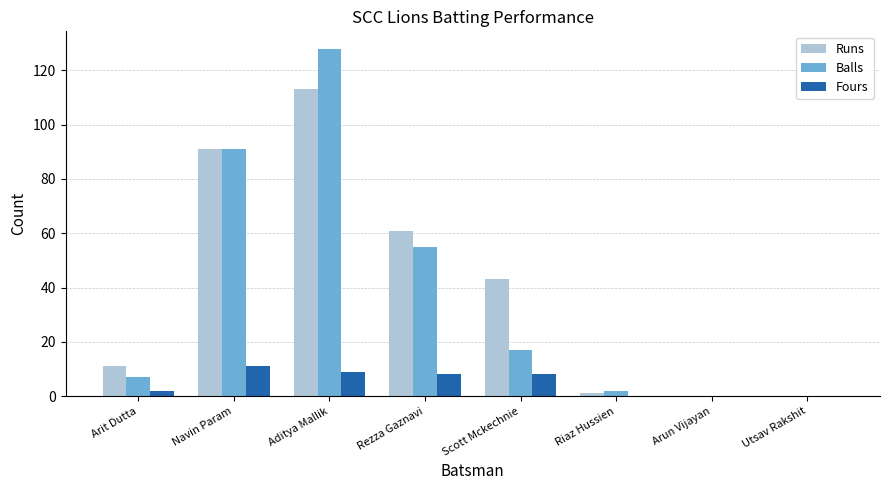

Reading left to right, extract all data points from this chart.

Runs: 11	91	113	61	43	1	0	0
Balls: 7	91	128	55	17	2	0	0
Fours: 2	11	9	8	8	0	0	0